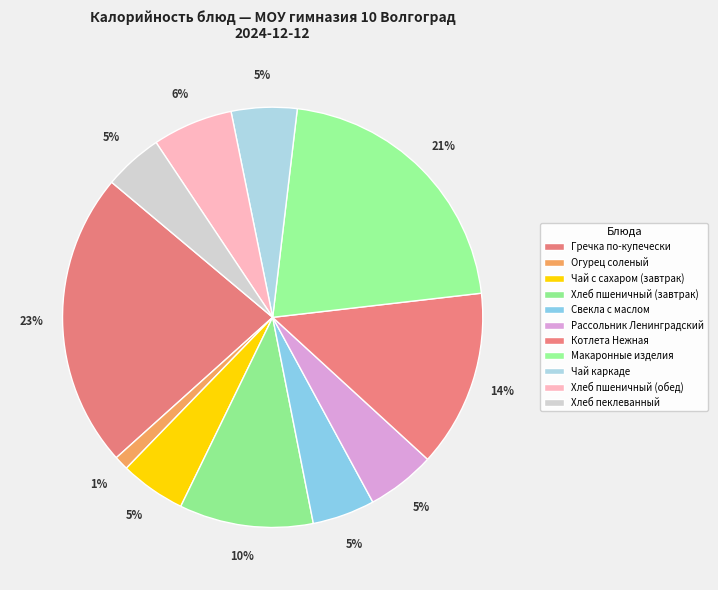

Count the number of slices in the pie.

11